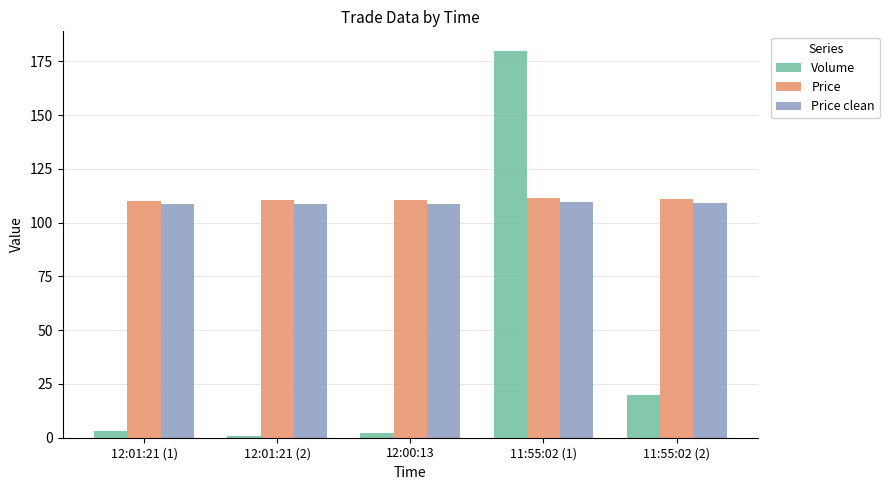

What is the sum of the Volume values at 11:55:02 (1) and 11:55:02 (2)?

200.0